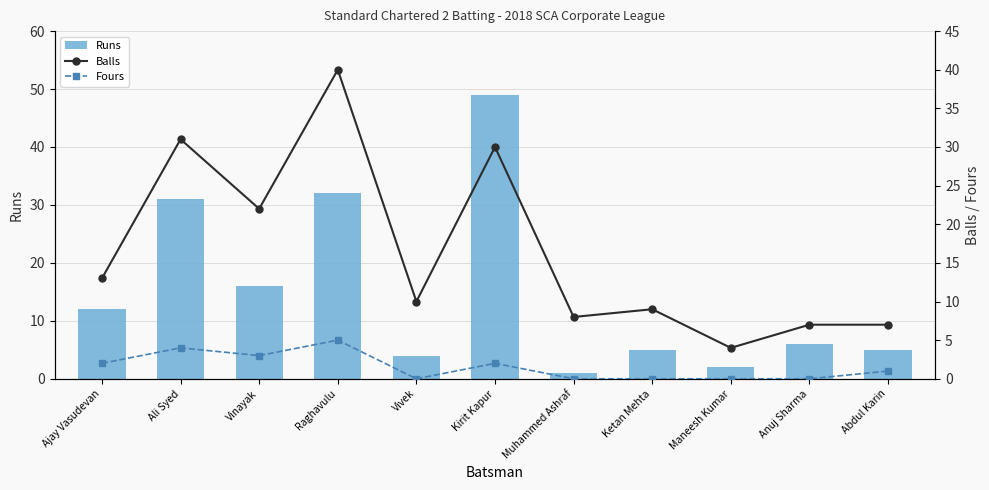

At how many categories does at least one series exceed 44?

1